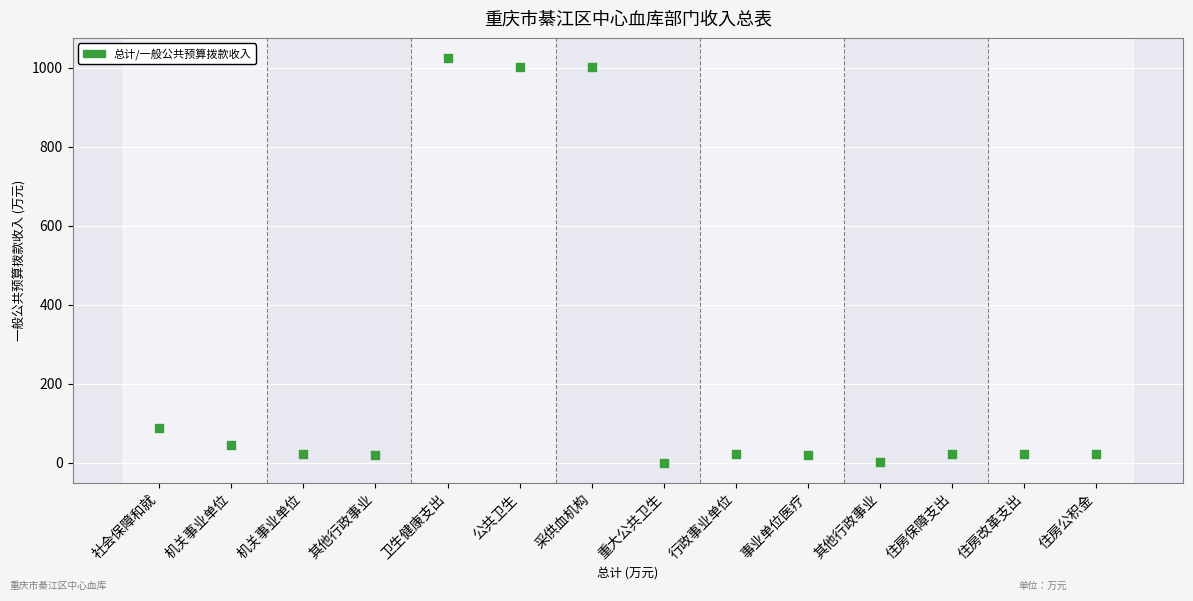

What is the range of Y values (max minus min)?

1024.1